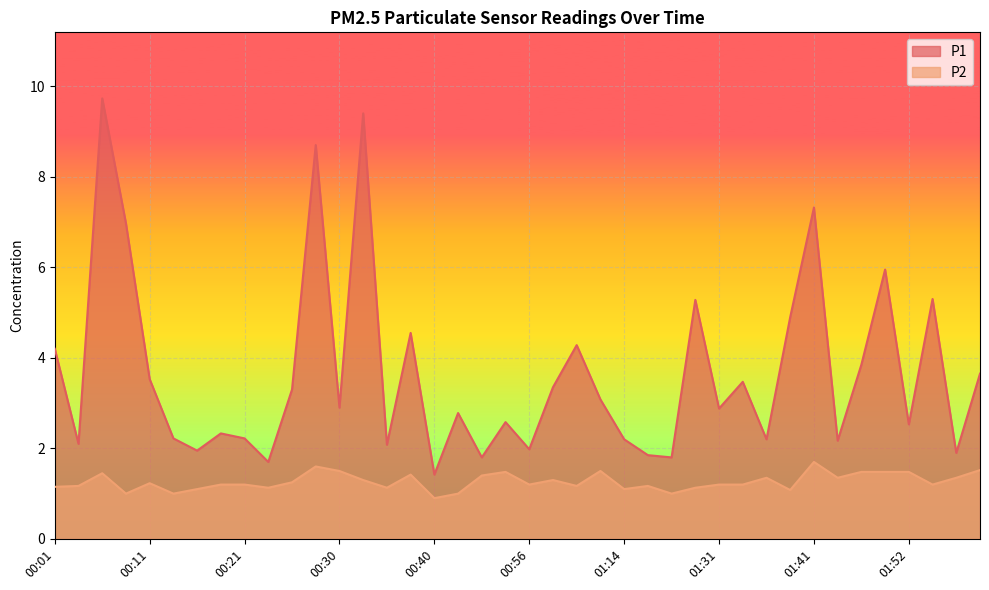

True or false: P2 has a value of 1.2 at 00:21.

True